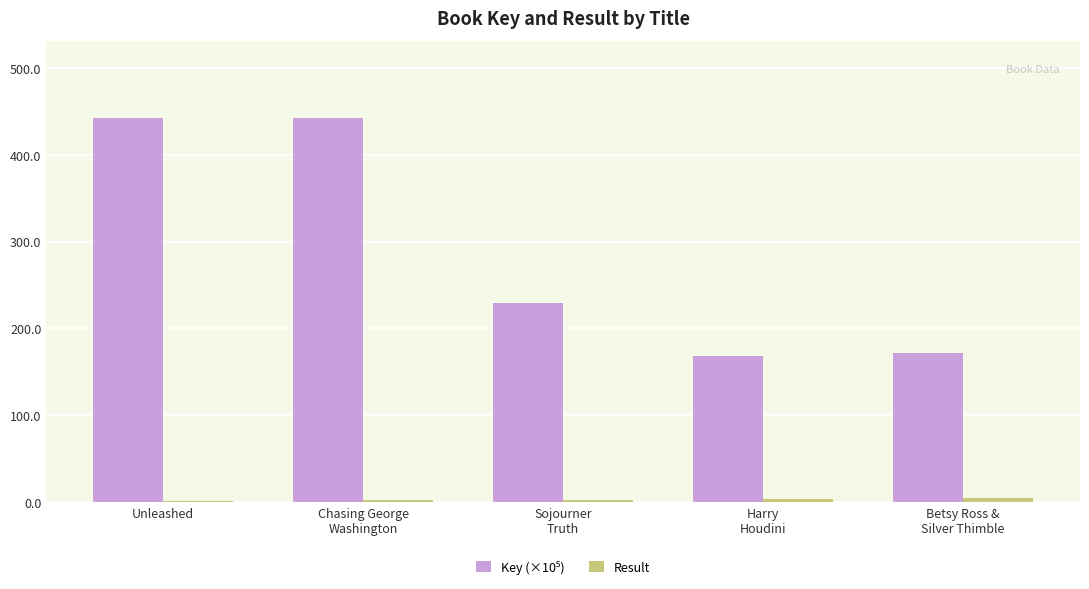

What is the maximum value shown in the chart?

442.5